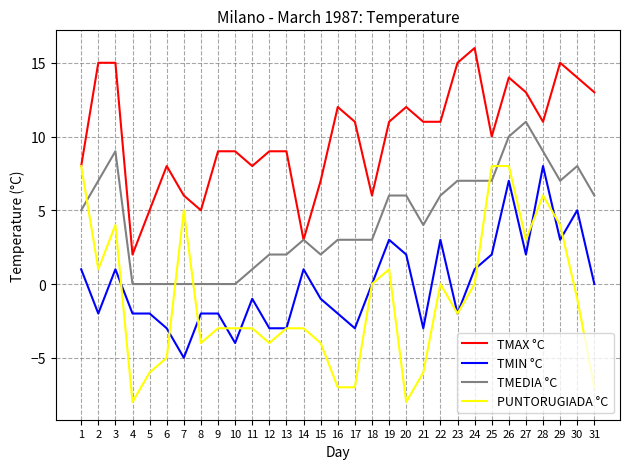

Reading right to left, extract all data points from this chart.

TMAX °C: 13	14	15	11	13	14	10	16	15	11	11	12	11	6	11	12	7	3	9	9	8	9	9	5	6	8	5	2	15	15	8
TMIN °C: 0	5	3	8	2	7	2	1	-2	3	-3	2	3	0	-3	-2	-1	1	-3	-3	-1	-4	-2	-2	-5	-3	-2	-2	1	-2	1
TMEDIA °C: 6	8	7	9	11	10	7	7	7	6	4	6	6	3	3	3	2	3	2	2	1	0	0	0	0	0	0	0	9	7	5
PUNTORUGIADA °C: -7	-1	4	6	3	8	8	0	-2	0	-6	-8	1	0	-7	-7	-4	-3	-3	-4	-3	-3	-3	-4	5	-5	-6	-8	4	1	8